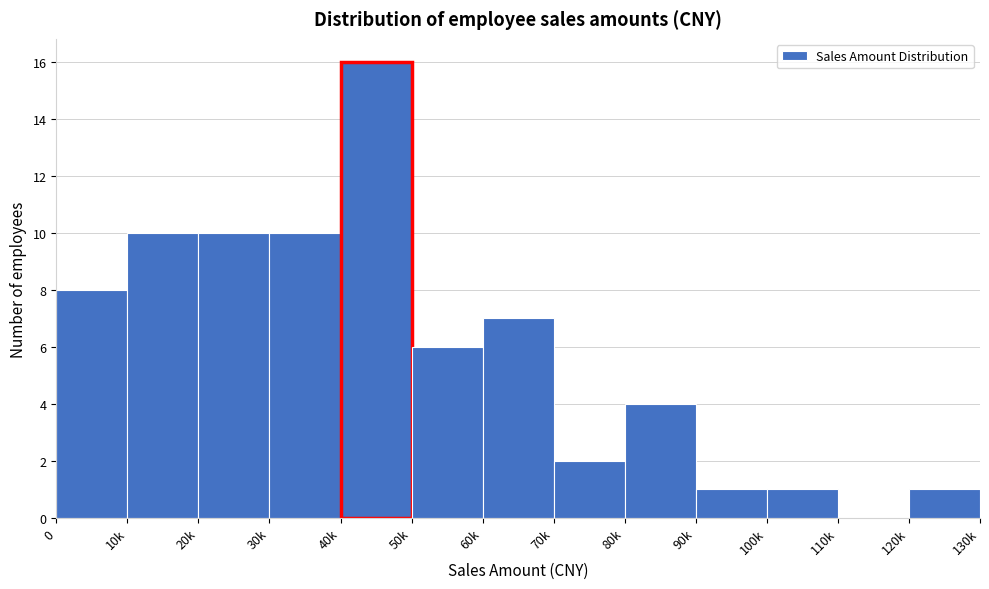

Reading left to right, what are all the values shown in this chart?

0=8	10k=10	20k=10	30k=10	40k=16	50k=6	60k=7	70k=2	80k=4	90k=1	100k=1	110k=0	120k=1